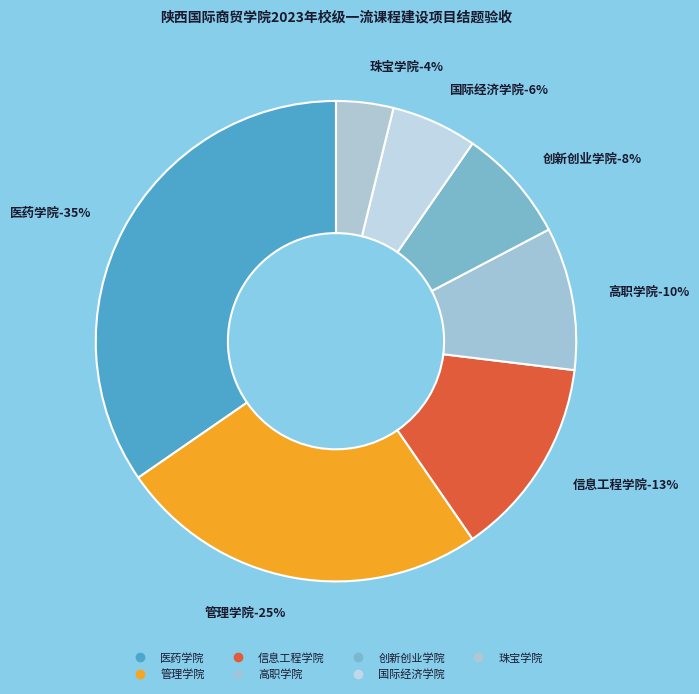

To the nearest percent, what is the difference between the largest and smallest slice percentages?

31%